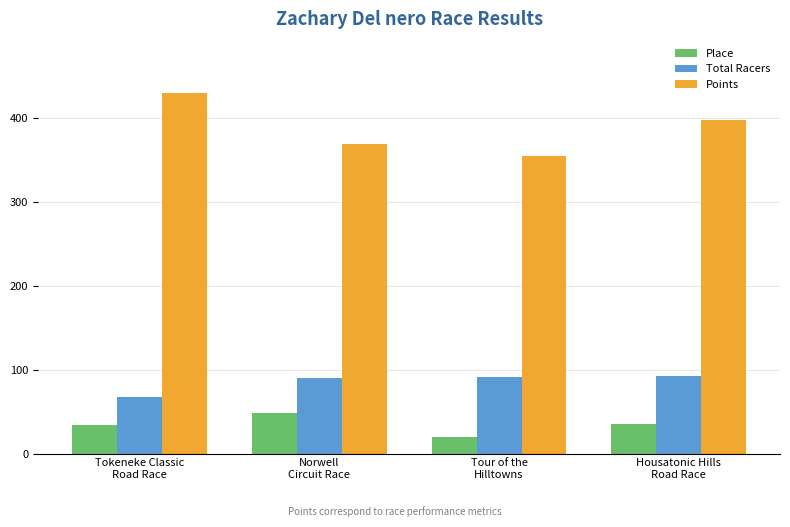

At how many categories does at least one series exceed 428?

1